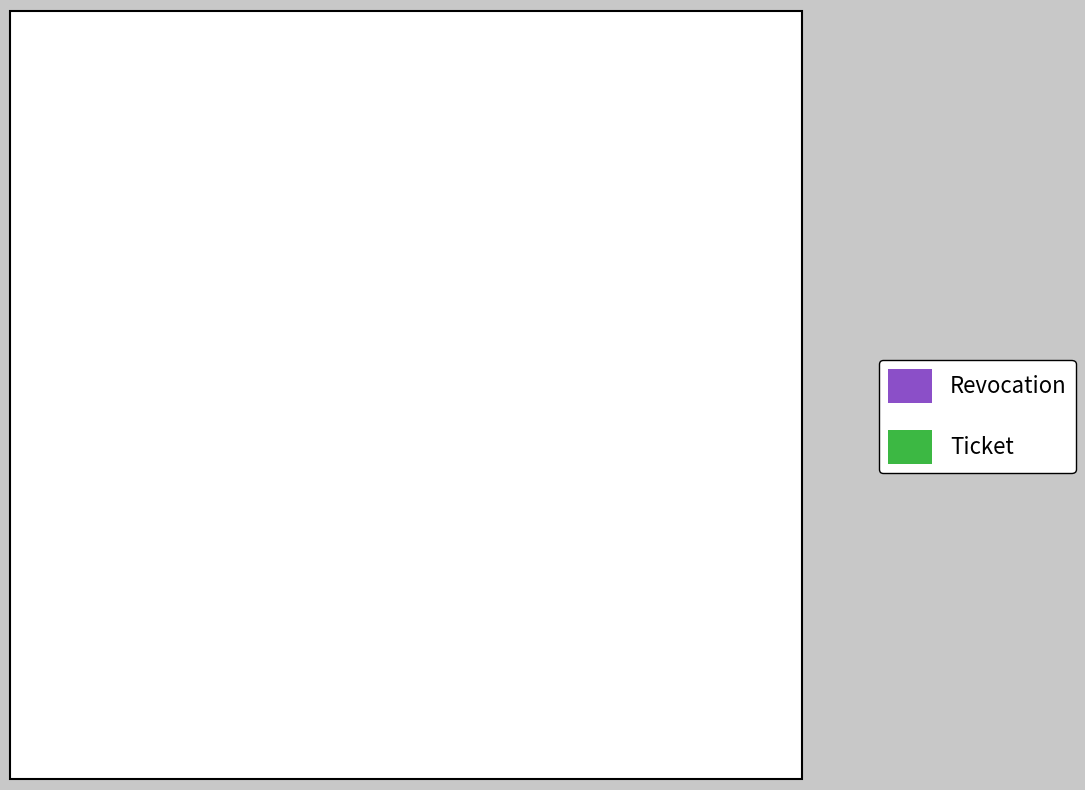

How many slices are in this pie chart?

2